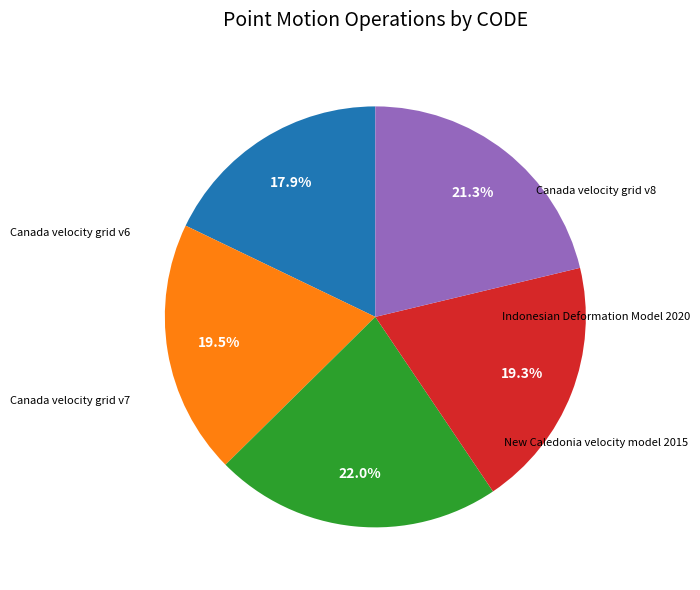

Is there a majority slice in this chart?

No